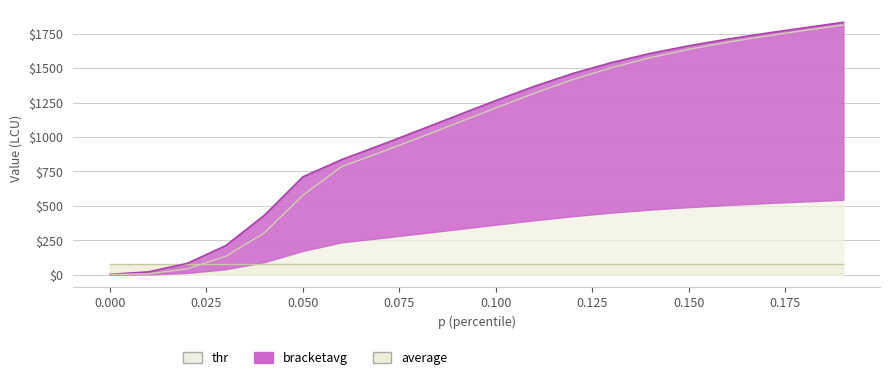

What position from the right is 0.12?

8